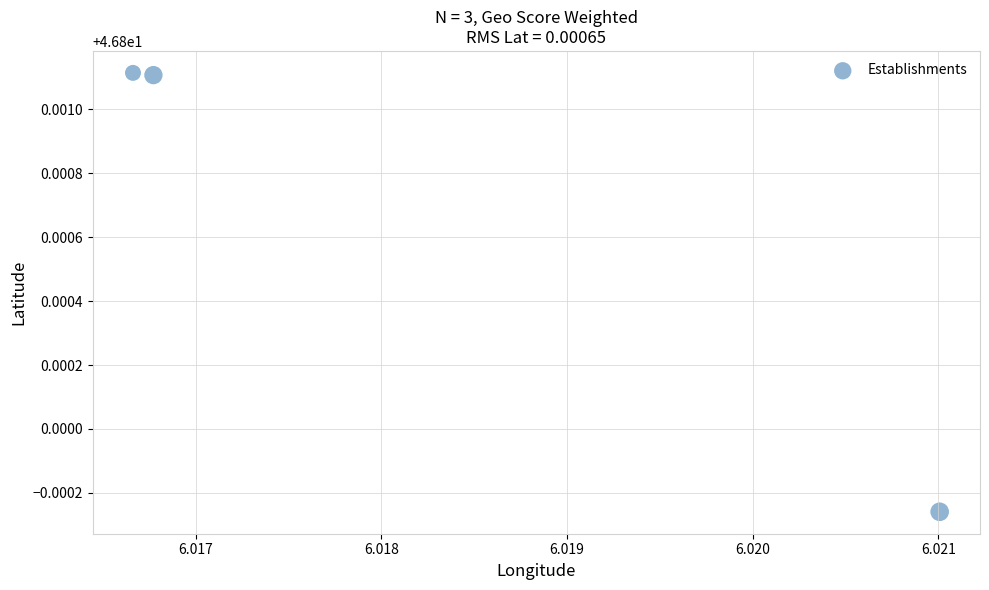

What is the average X value?

6.0